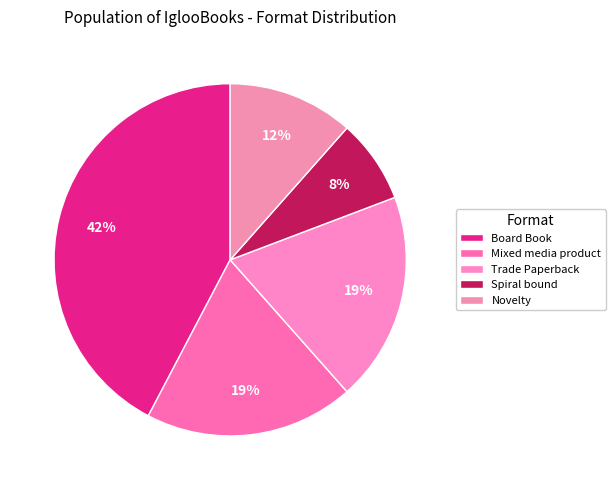

How many slices are in this pie chart?

5